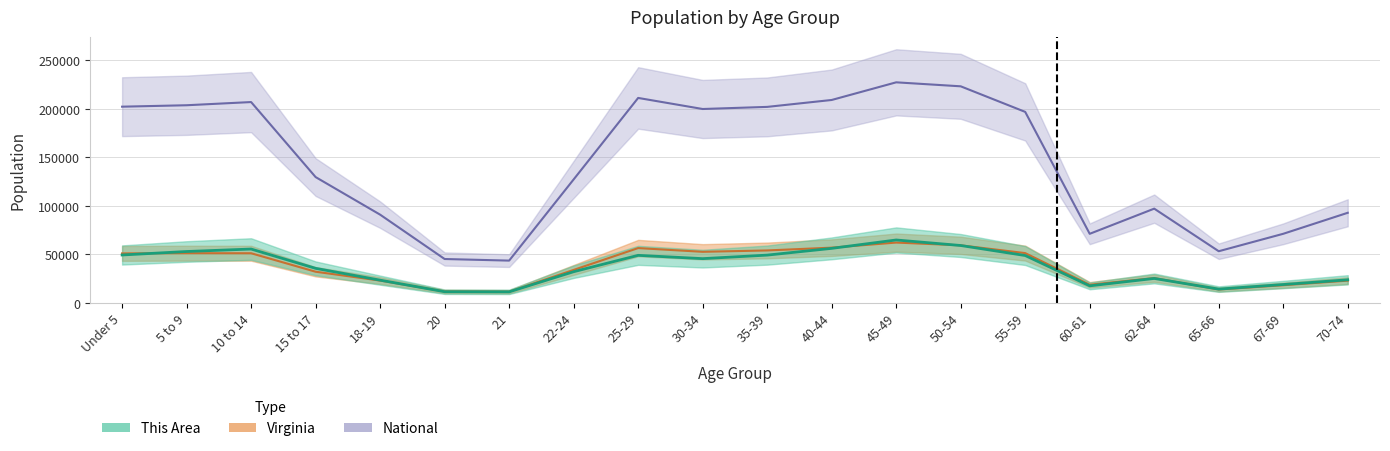

What is the sum of all This Area values?

743996.0